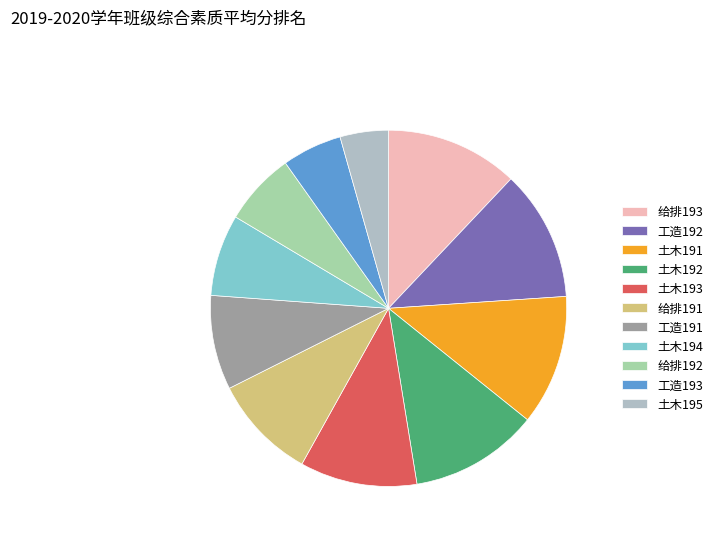

Which slice is the largest?

给排193